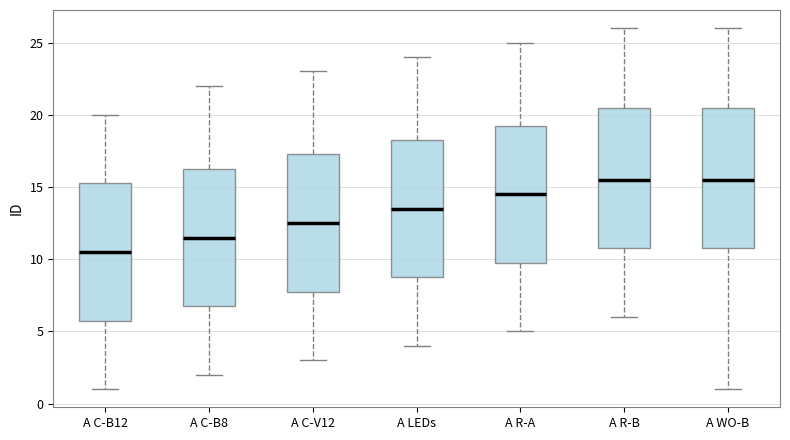

Reading left to right, transcribe this box plot: for each box, give where its median line is, the range the box spans, and where its two whiskers end, as read against the y-axis. The values are not printed on the chart, so give them approximately, as read against the axis.

A C-B12: median 10.5, box 6.0 to 15.5, whiskers 1.0 to 20.0
A C-B8: median 11.5, box 7.0 to 16.5, whiskers 2.0 to 22.0
A C-V12: median 12.5, box 8.0 to 17.5, whiskers 3.0 to 23.0
A LEDs: median 13.5, box 9.0 to 18.5, whiskers 4.0 to 24.0
A R-A: median 14.5, box 10.0 to 19.5, whiskers 5.0 to 25.0
A R-B: median 15.5, box 11.0 to 20.5, whiskers 6.0 to 26.0
A WO-B: median 15.5, box 11.0 to 20.5, whiskers 1.0 to 26.0